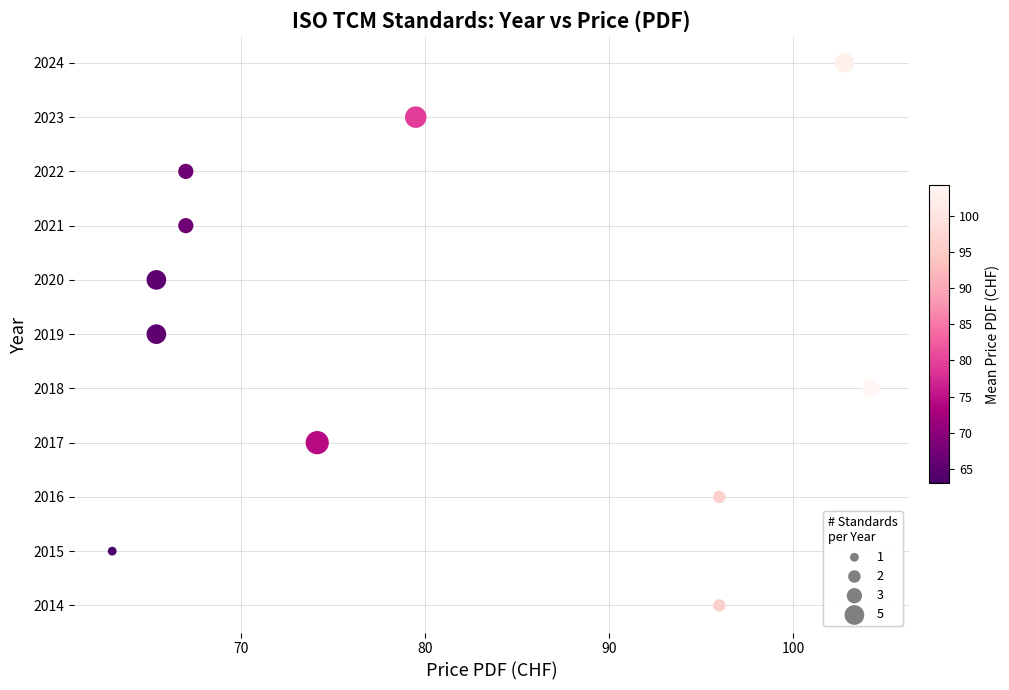

What is the range of Y values (max minus min)?

10